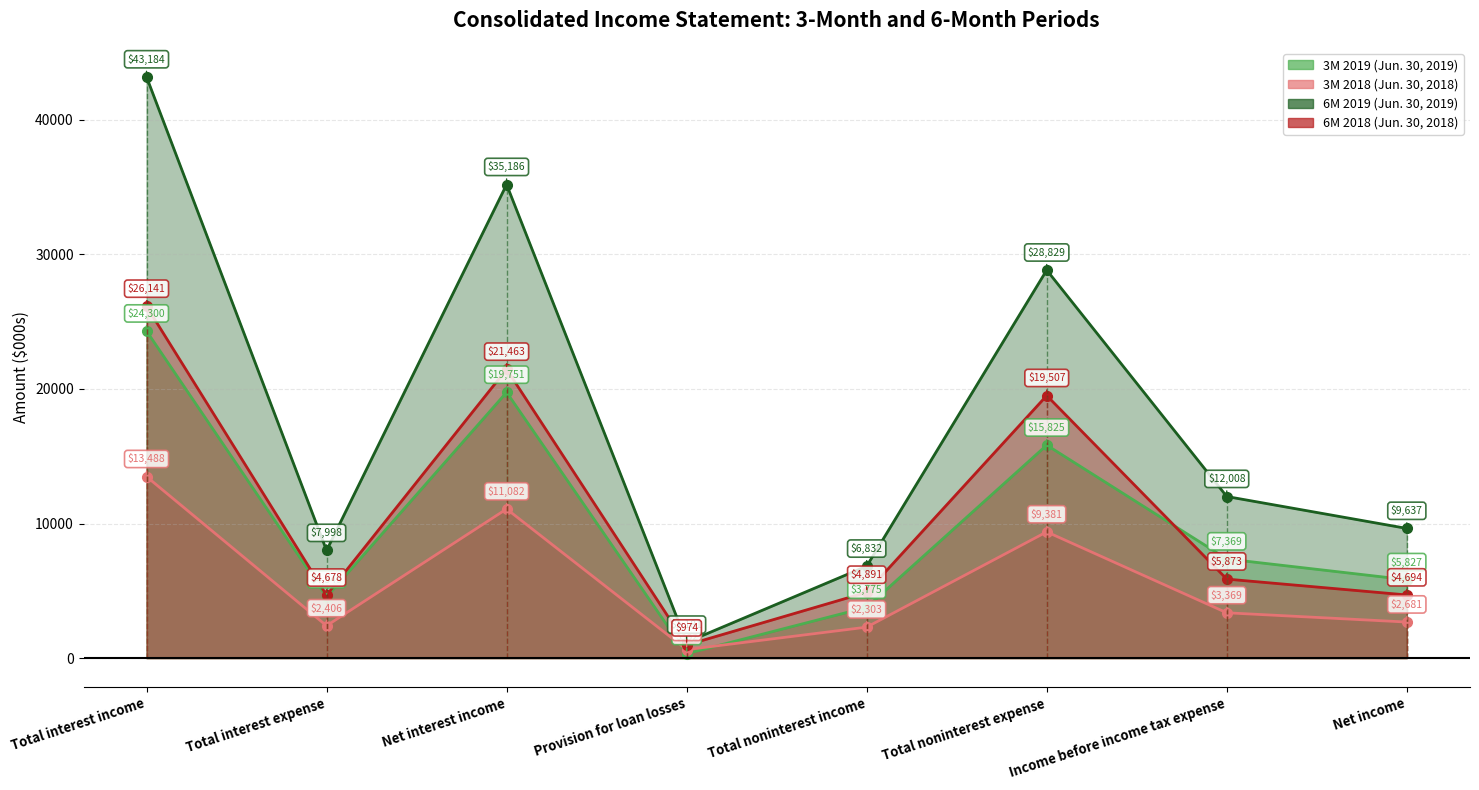

Reading left to right, transcribe all the data shown in this chart.

3M 2019 (Jun. 30, 2019): Total interest income=24300	Total interest expense=4549	Net interest income=19751	Provision for loan losses=332	Total noninterest income=3775	Total noninterest expense=15825	Income before income tax expense=7369	Net income=5827
3M 2018 (Jun. 30, 2018): Total interest income=13488	Total interest expense=2406	Net interest income=11082	Provision for loan losses=635	Total noninterest income=2303	Total noninterest expense=9381	Income before income tax expense=3369	Net income=2681
6M 2019 (Jun. 30, 2019): Total interest income=43184	Total interest expense=7998	Net interest income=35186	Provision for loan losses=1181	Total noninterest income=6832	Total noninterest expense=28829	Income before income tax expense=12008	Net income=9637
6M 2018 (Jun. 30, 2018): Total interest income=26141	Total interest expense=4678	Net interest income=21463	Provision for loan losses=974	Total noninterest income=4891	Total noninterest expense=19507	Income before income tax expense=5873	Net income=4694